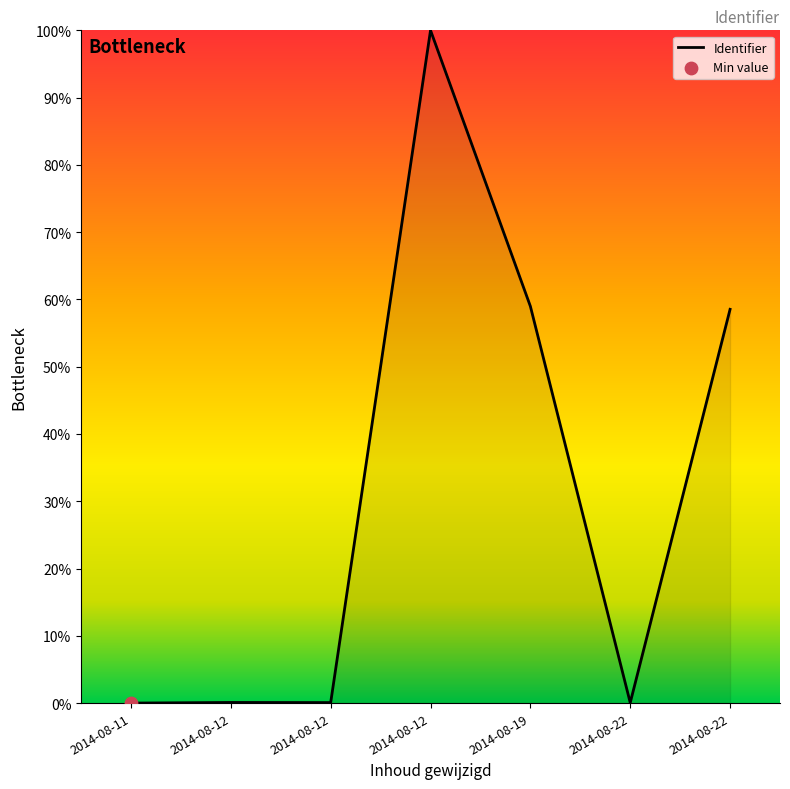

Is this an area chart (filled region under the line)?

Yes